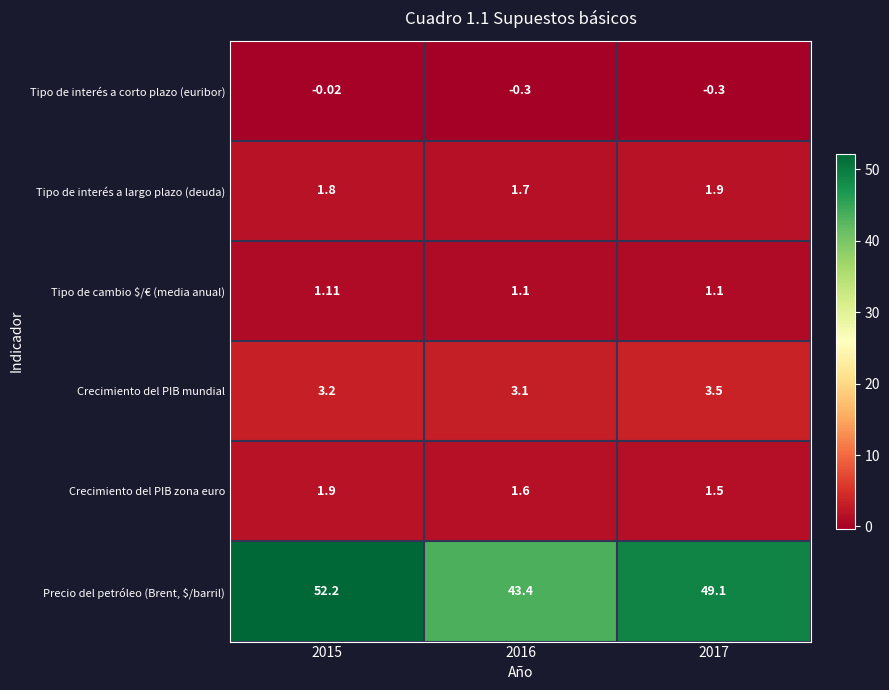

Which series changed the most between 2015 and 2016?

Precio del petróleo (Brent, $/barril)